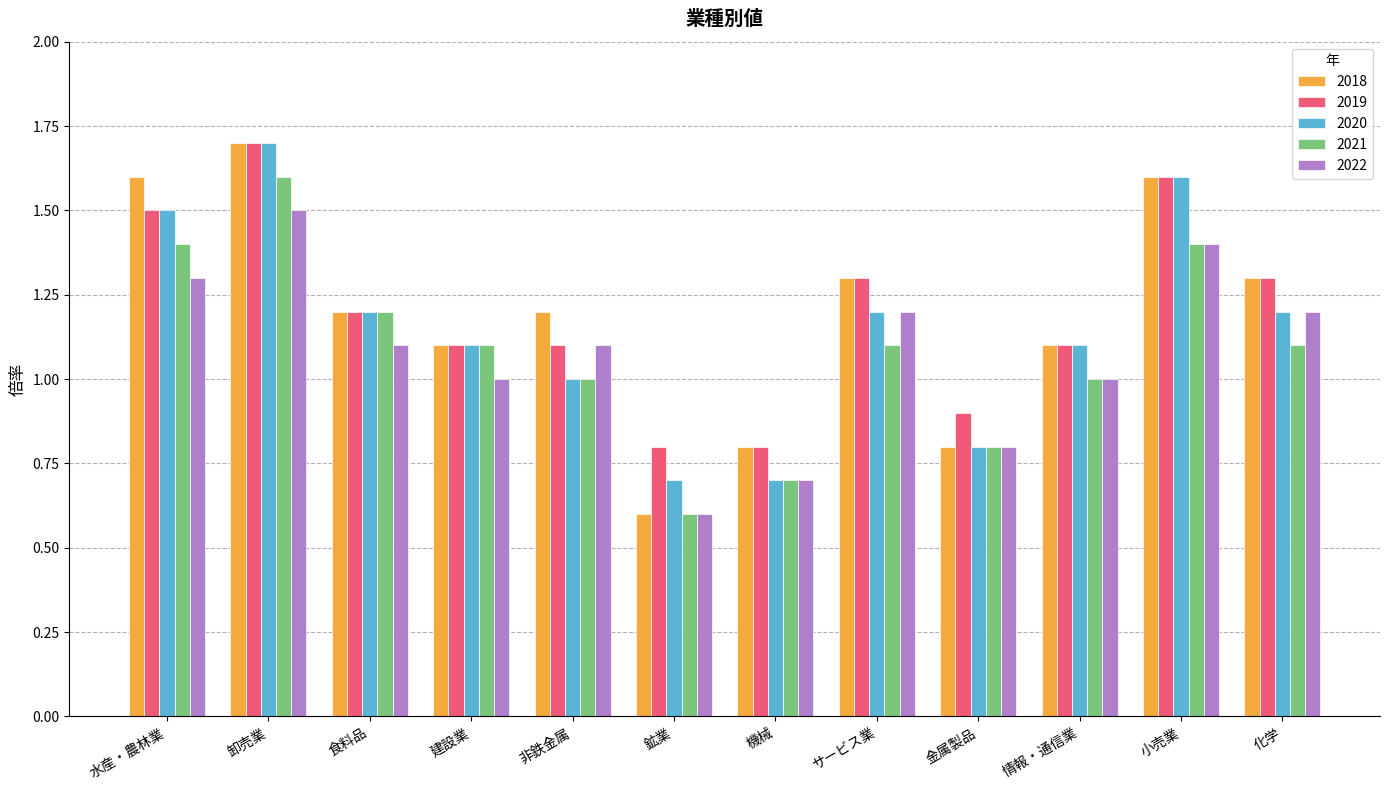

How many bars are there in each group?

5